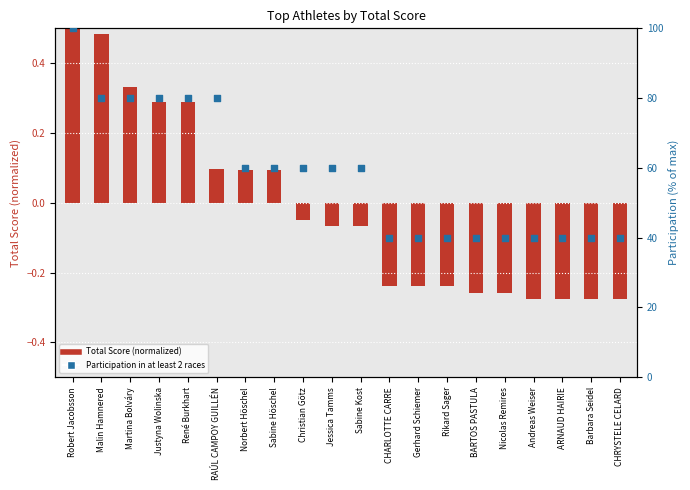

What are all the series names shown in the legend?

Total Score (normalized), Participation in at least 2 races